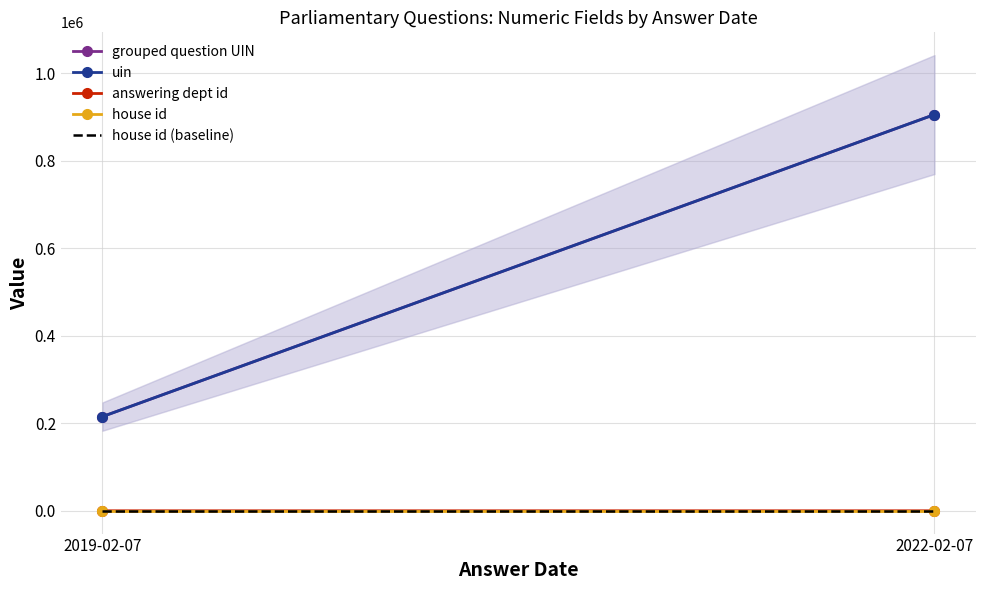

At which category is the sum across all series the highest?

2022-02-07